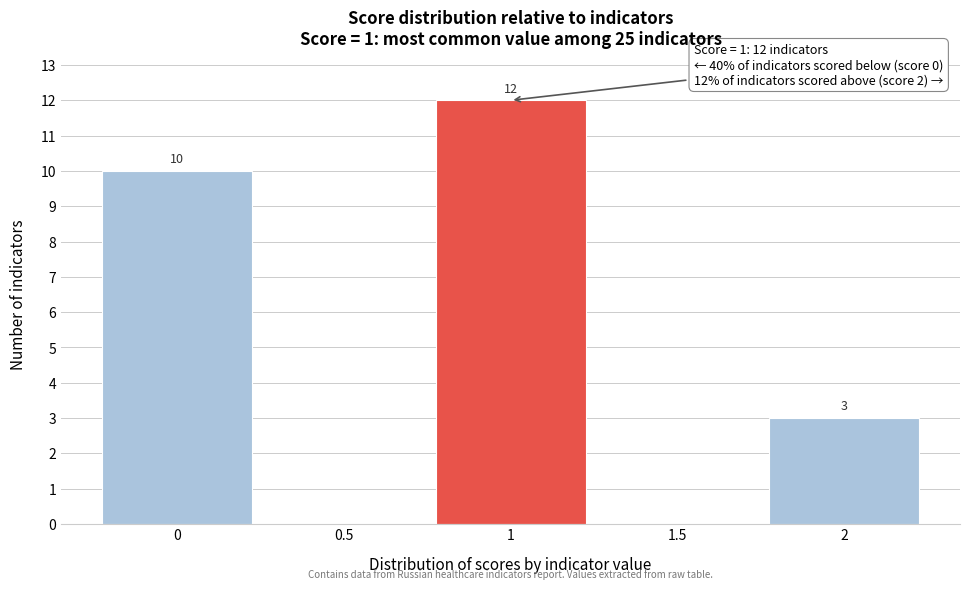

Reading right to left, transcribe all the data shown in this chart.

2=3	1.5=0	1=12	0.5=0	0=10